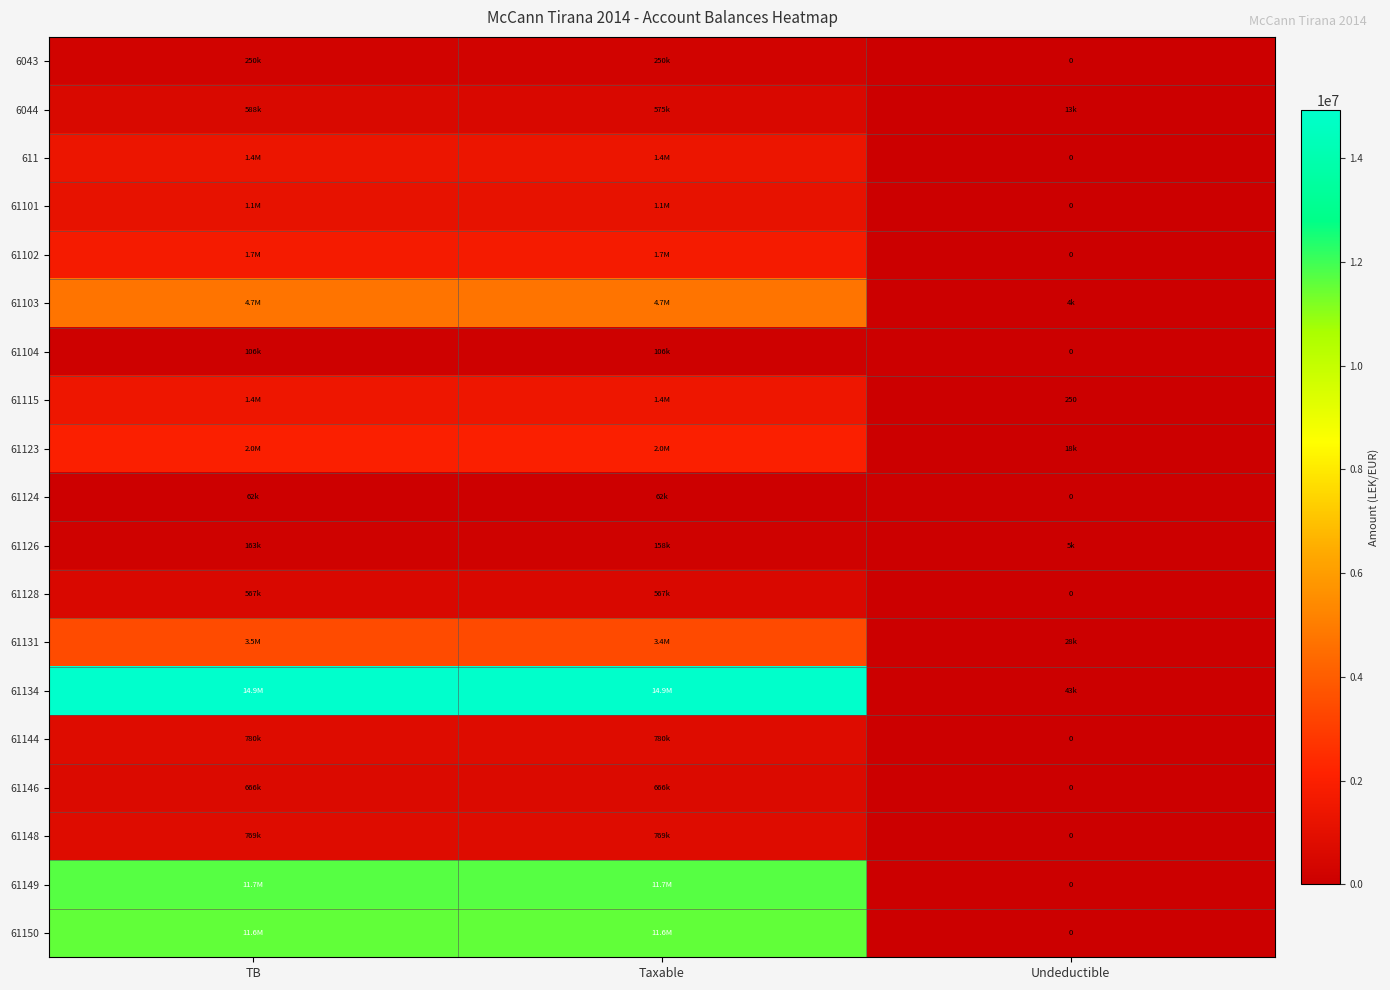

The value of 61150 at Taxable is 11574631.1. True or false?

True